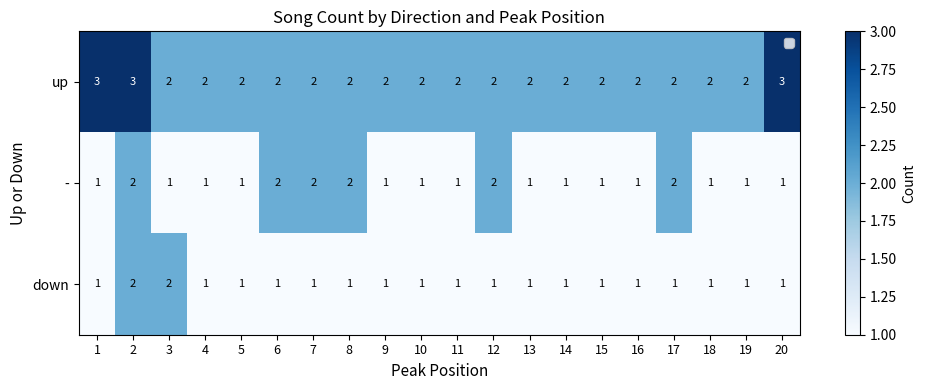

Which series has the widest spread of values?

up